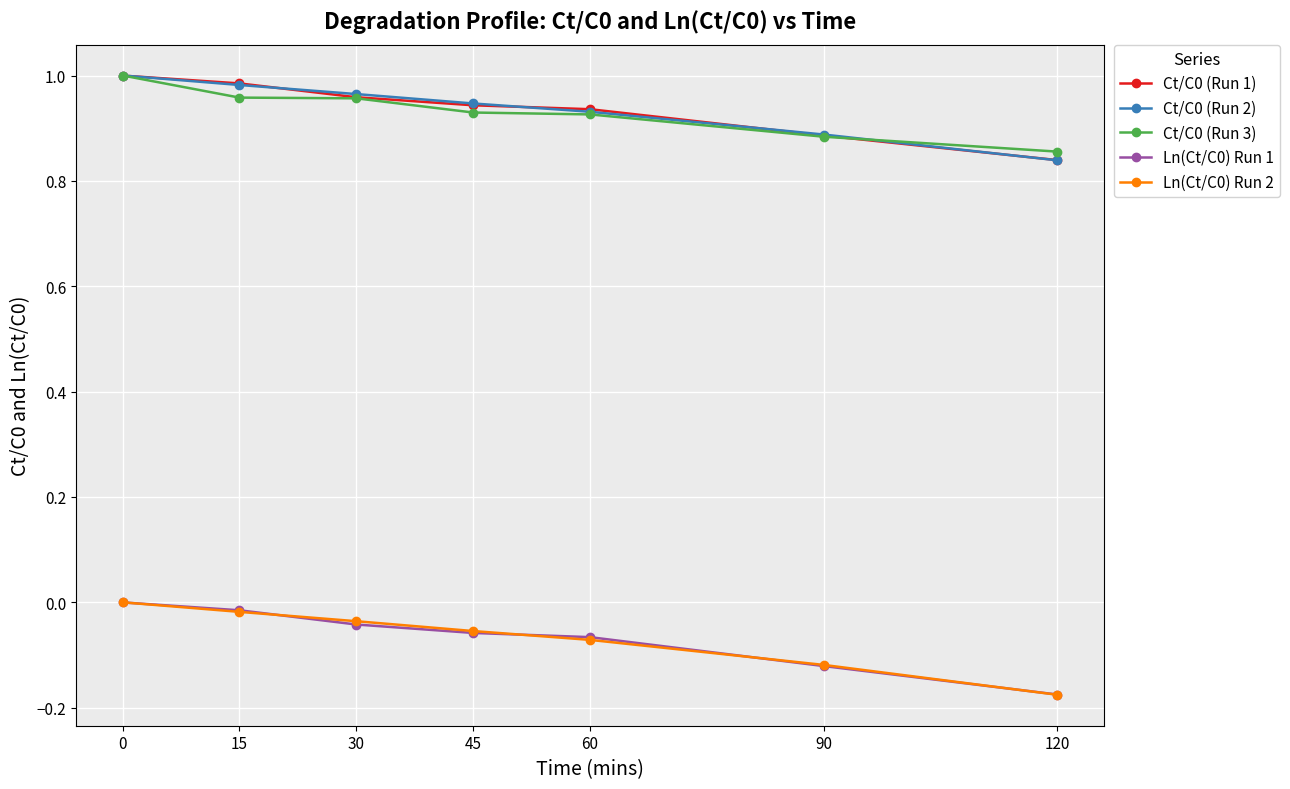

True or false: Ct/C0 (Run 2) and Ln(Ct/C0) Run 2 cross at least once.

False